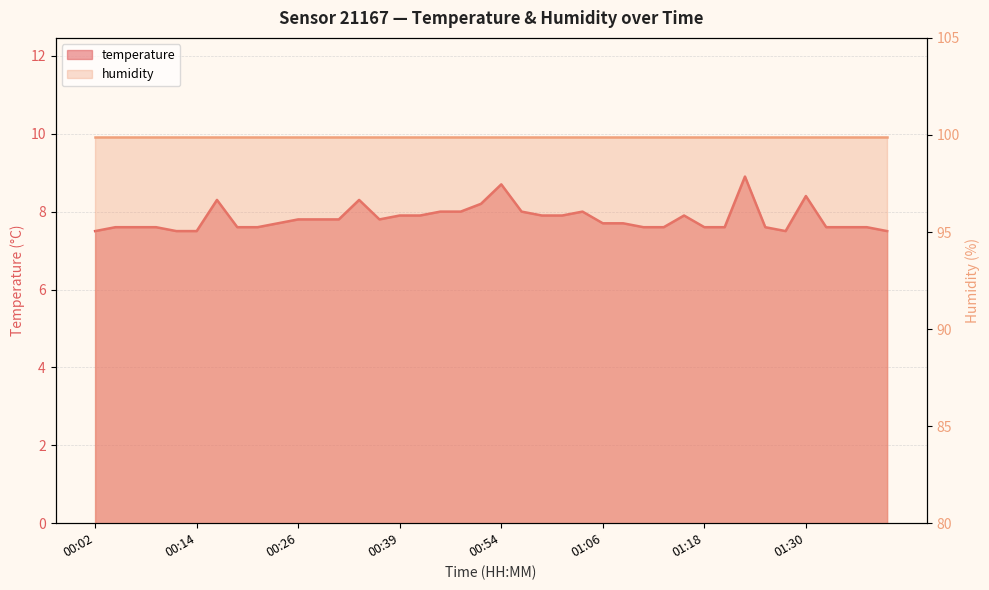

What is the value of the 19th point from the left?

8.0